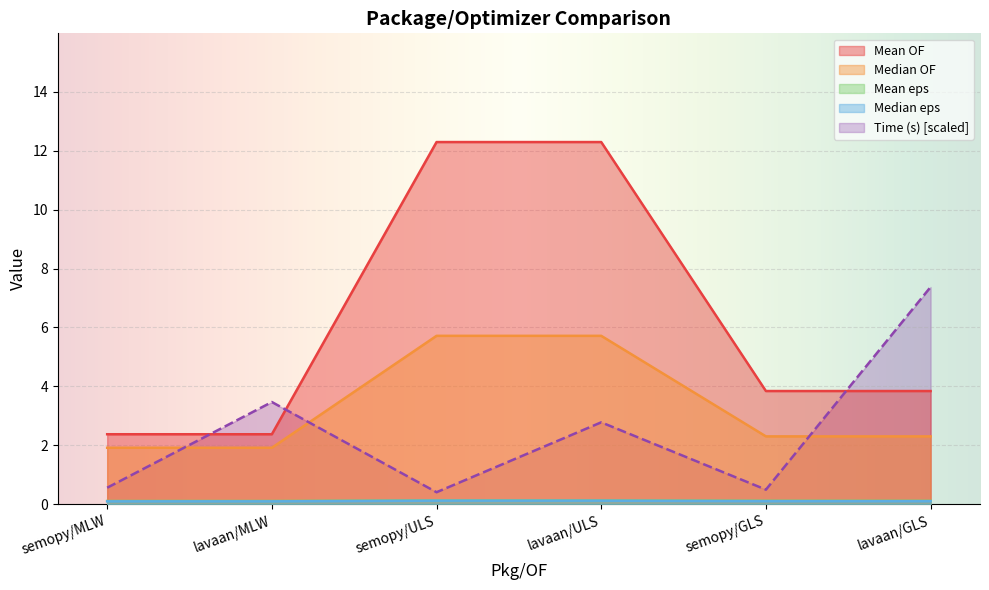

What are all the series names shown in the legend?

Time (s), Mean OF, Median OF, Mean eps, Median eps